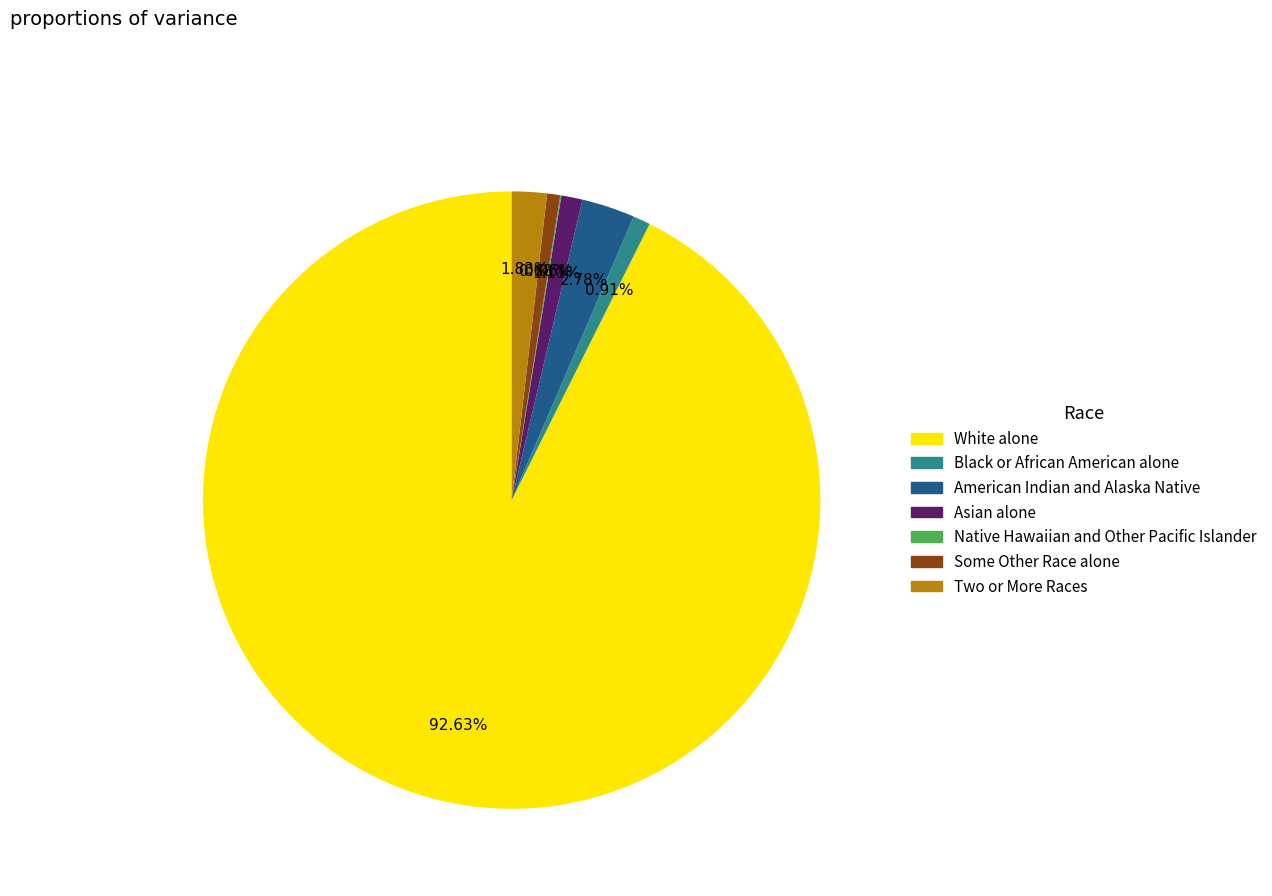

Is the sum of White alone and Two or More Races greater than half?

Yes